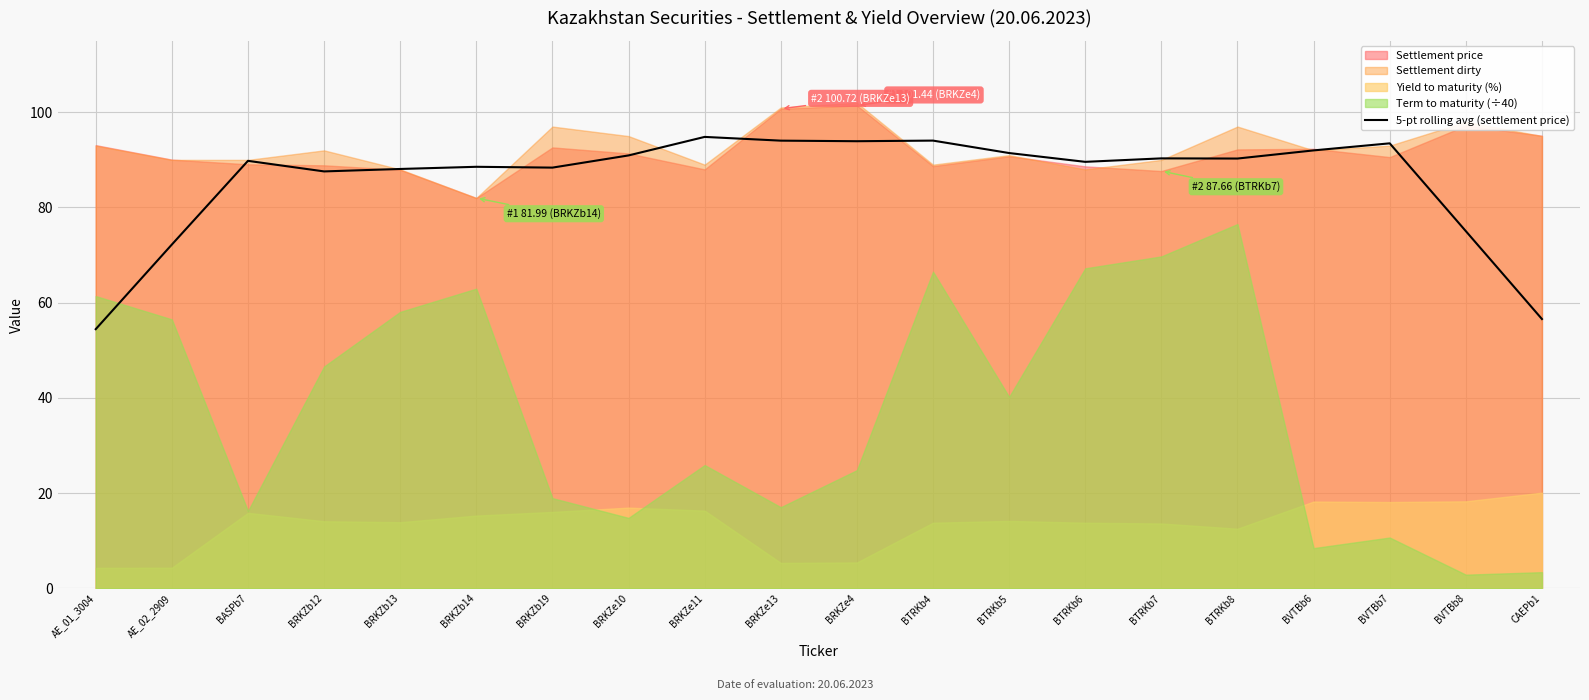

Reading left to right, list all the values displayed in this chart.

AE_01_3004=54.4	AE_02_2909=72.2	BASPb7=89.8	BRKZb12=87.6	BRKZb13=88.1	BRKZb14=88.5	BRKZb19=88.4	BRKZe10=90.9	BRKZe11=94.8	BRKZe13=94.0	BRKZe4=93.9	BTRKb4=94.1	BTRKb5=91.4	BTRKb6=89.6	BTRKb7=90.3	BTRKb8=90.3	BVTBb6=92.0	BVTBb7=93.5	BVTBb8=75.0	CAEPb1=56.6